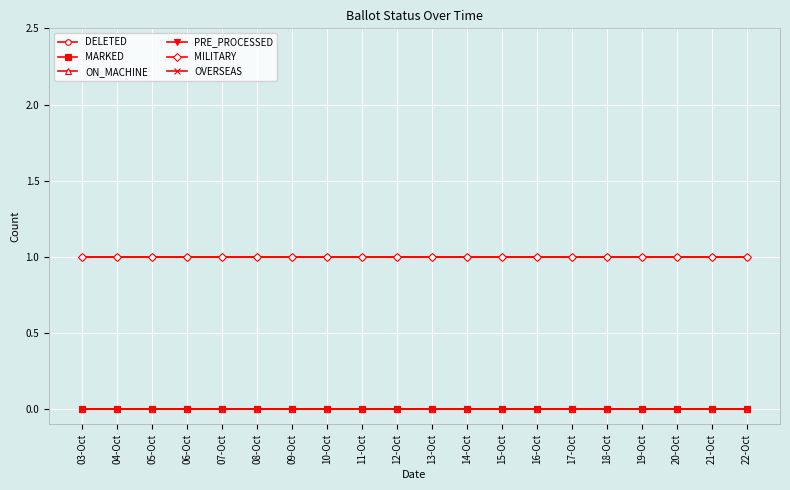

The MARKED series shows 0 at 19-Oct. True or false?

True